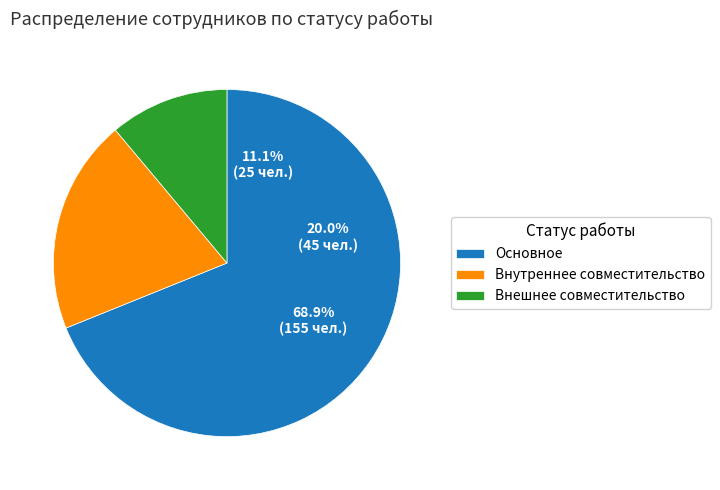

To the nearest percent, what percentage of the pie is Основное?

69%